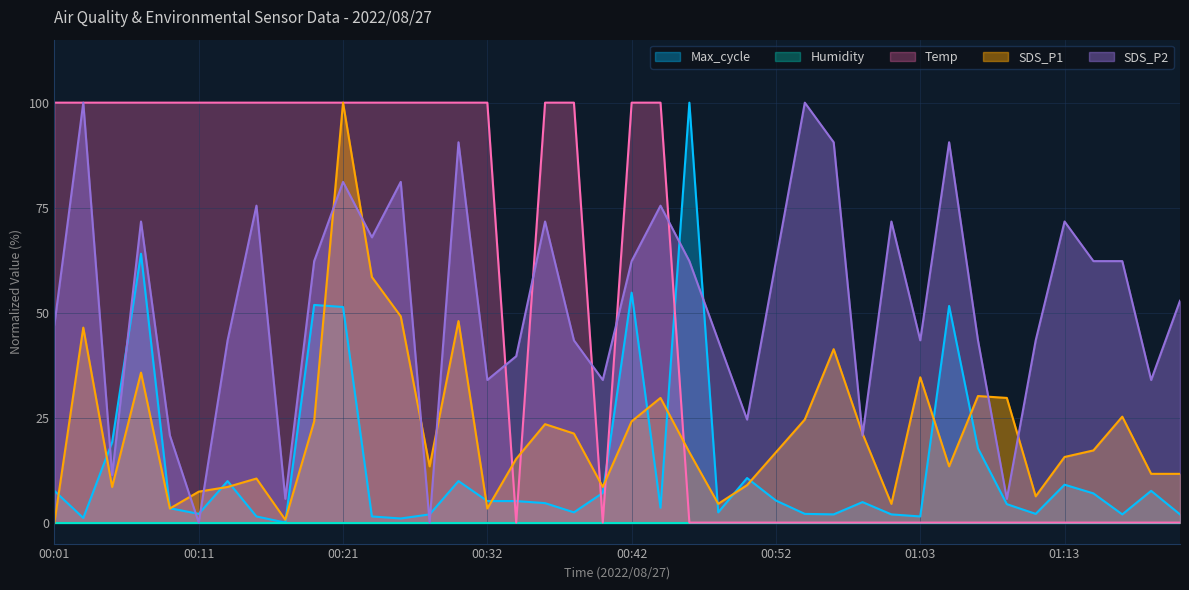

At which label does SDS_P1 reach its peak?

00:21